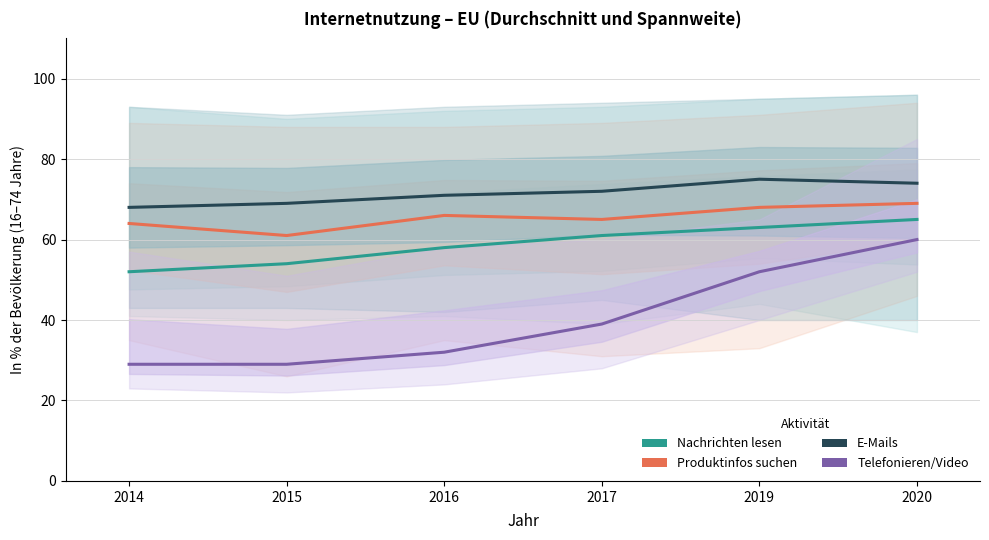

Reading right to left, transcribe all the data shown in this chart.

Nachrichten lesen: 2020=65	2019=63	2017=61	2016=58	2015=54	2014=52
Produktinfos suchen: 2020=69	2019=68	2017=65	2016=66	2015=61	2014=64
E-Mails: 2020=74	2019=75	2017=72	2016=71	2015=69	2014=68
Telefonieren/Video: 2020=60	2019=52	2017=39	2016=32	2015=29	2014=29